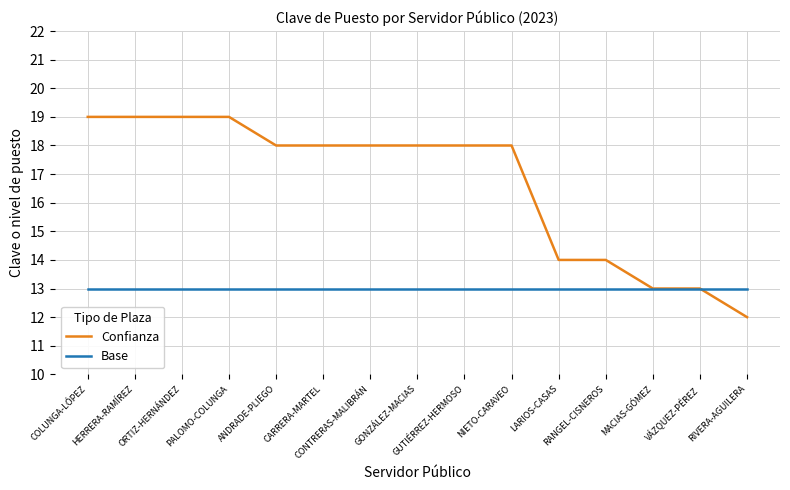

Reading right to left, list all the values displayed in this chart.

Confianza: RIVERA-AGUILERA=12	VÁZQUEZ-PÉREZ=13	MACIAS-GÓMEZ=13	RANGEL-CISNEROS=14	LARIOS-CASAS=14	NIETO-CARAVEO=18	GUTIÉRREZ-HERMOSO=18	GONZÁLEZ-MACIAS=18	CONTRERAS-MALIBRÁN=18	CARRERA-MARTEL=18	ANDRADE-PLIEGO=18	PALOMO-COLUNGA=19	ORTIZ-HERNÁNDEZ=19	HERRERA-RAMÍREZ=19	COLUNGA-LÓPEZ=19
Base: RIVERA-AGUILERA=13	VÁZQUEZ-PÉREZ=13	MACIAS-GÓMEZ=13	RANGEL-CISNEROS=13	LARIOS-CASAS=13	NIETO-CARAVEO=13	GUTIÉRREZ-HERMOSO=13	GONZÁLEZ-MACIAS=13	CONTRERAS-MALIBRÁN=13	CARRERA-MARTEL=13	ANDRADE-PLIEGO=13	PALOMO-COLUNGA=13	ORTIZ-HERNÁNDEZ=13	HERRERA-RAMÍREZ=13	COLUNGA-LÓPEZ=13